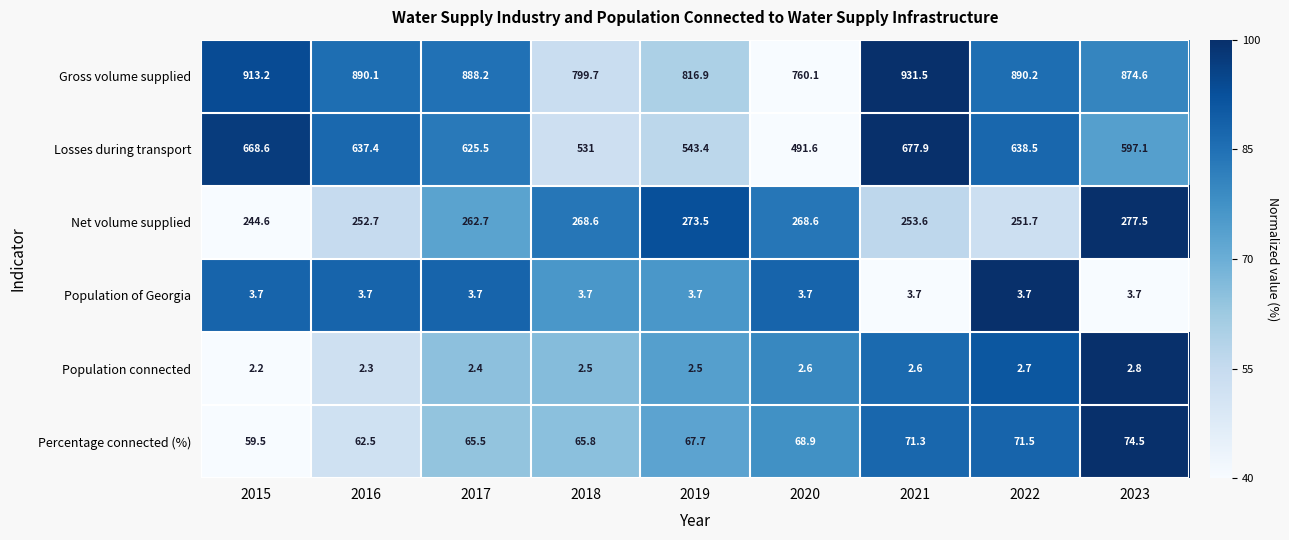

At which category is the sum across all series the highest?

2021